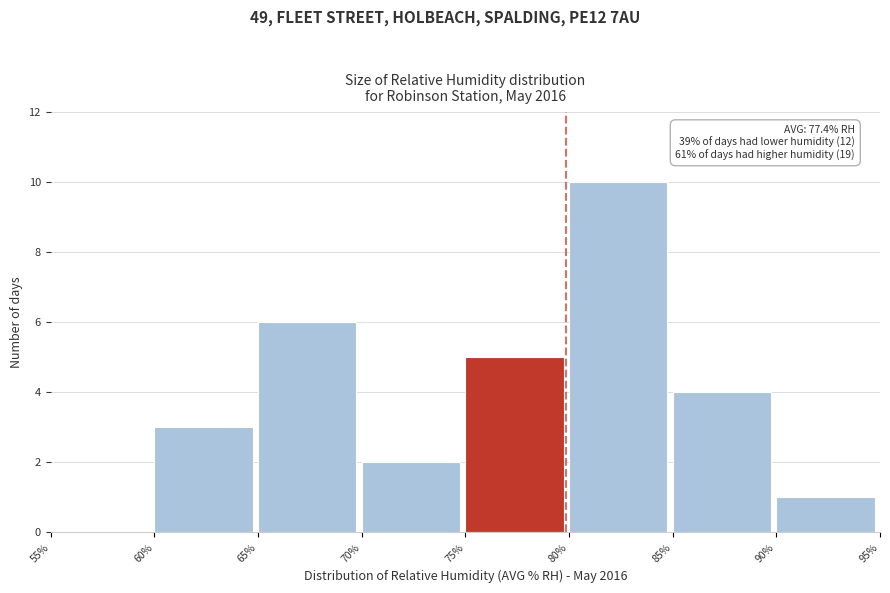

Over which range of the x-axis is the bar tallest?

80% to 85%